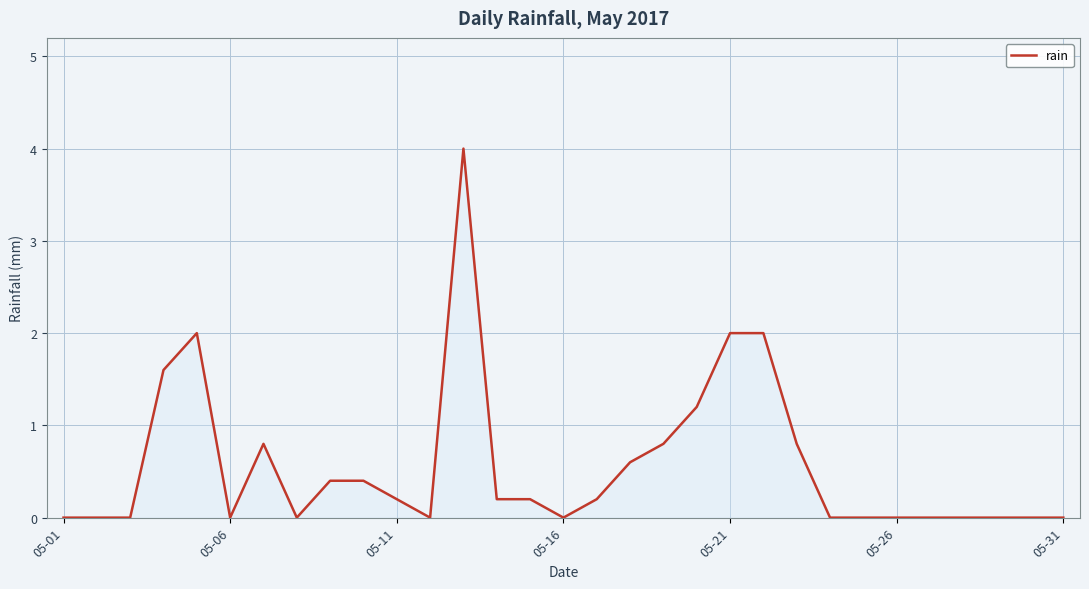

What is the difference between the maximum and minimum values?

4.0